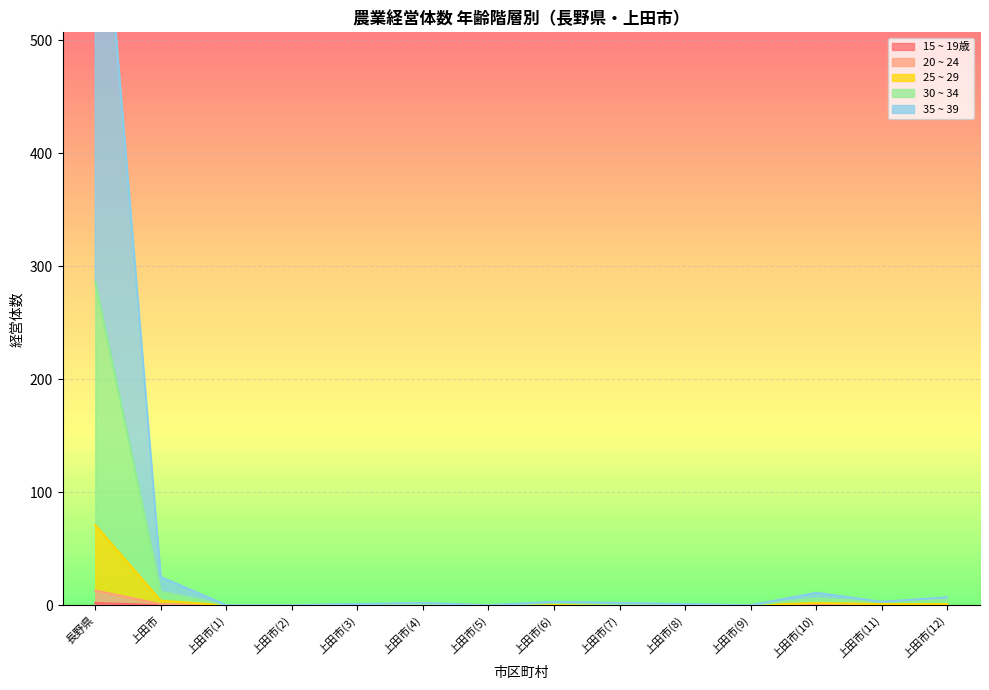

The value of 15 ~ 19歳 at 上田市(3) is 0. True or false?

True